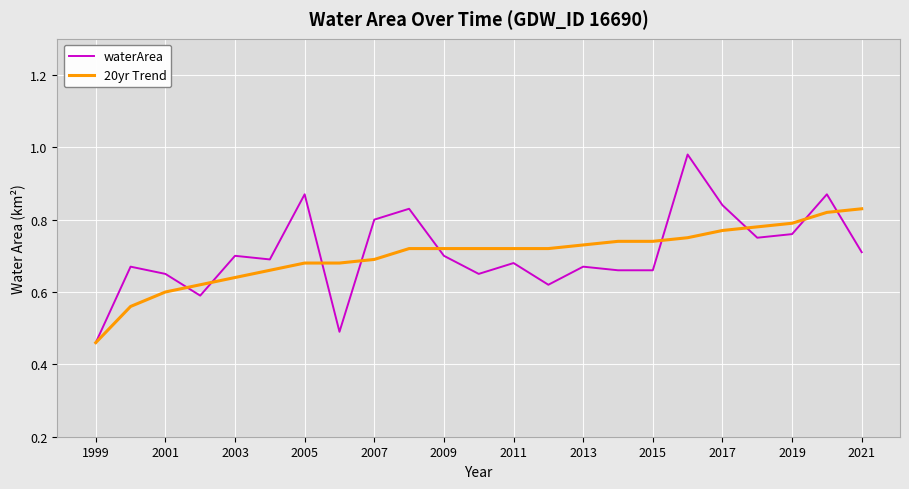

What are all the series names shown in the legend?

waterArea, 20yr Trend